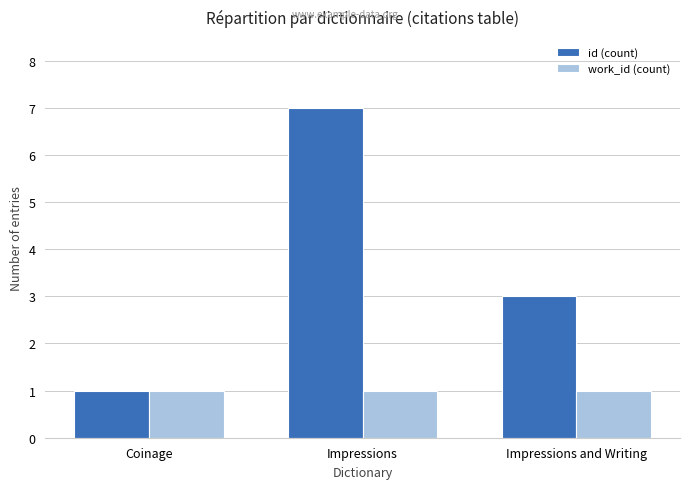

What is the value of the work_id (count) bar at the 3rd from the left?

1